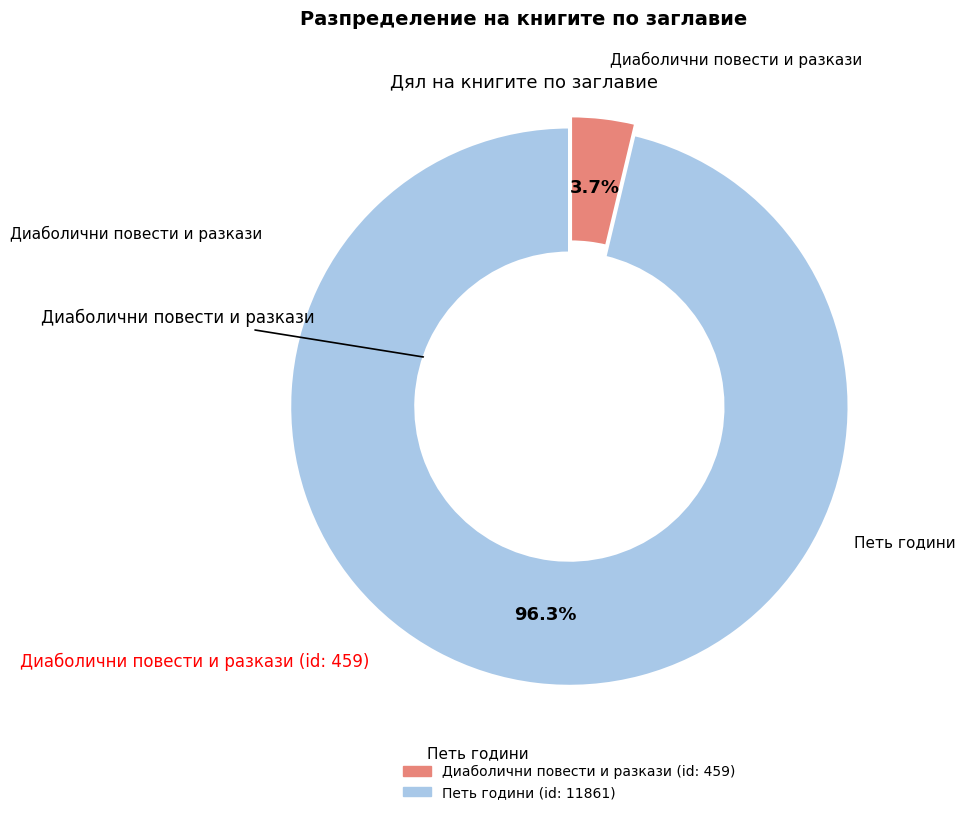

Combined, do Диаболични повести и разкази and Петь години account for over 50%?

Yes